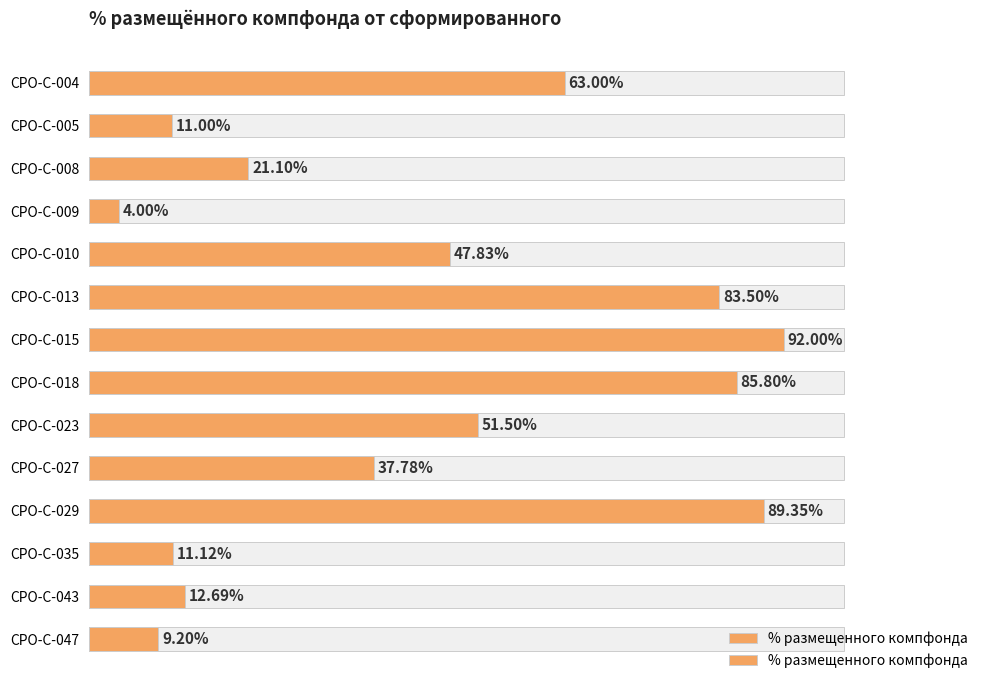

What is the sum of all values?

6.2